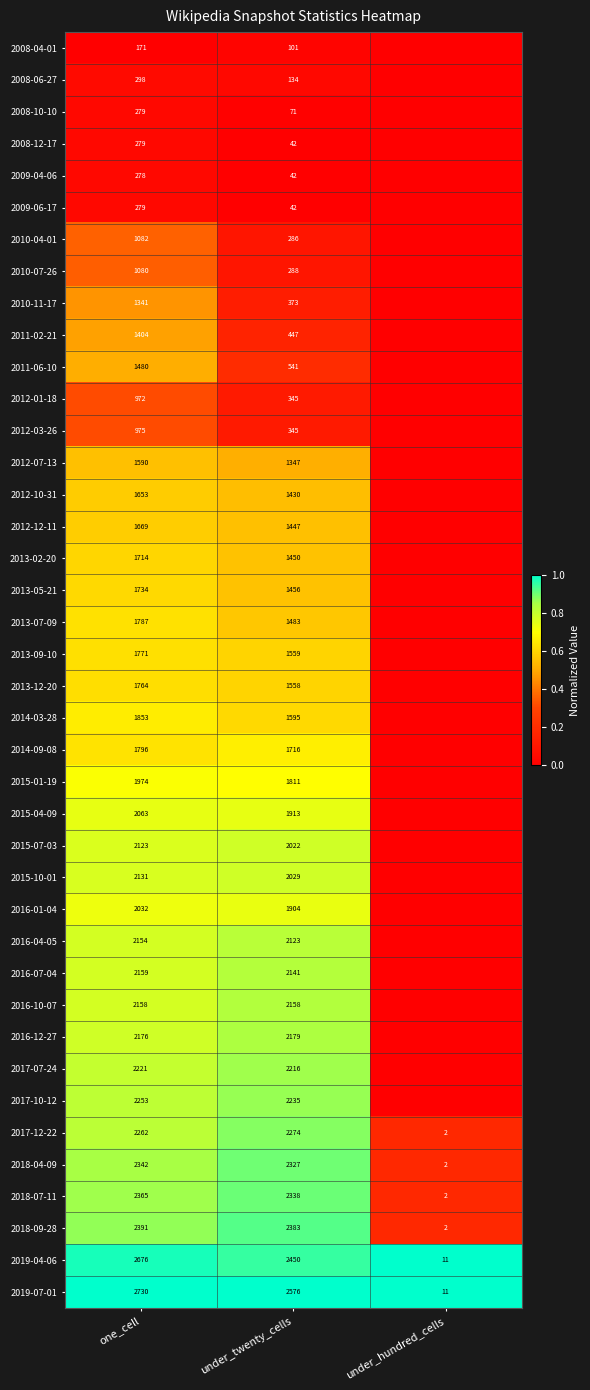

What is the sum of all 2019-04-06 values?

5137